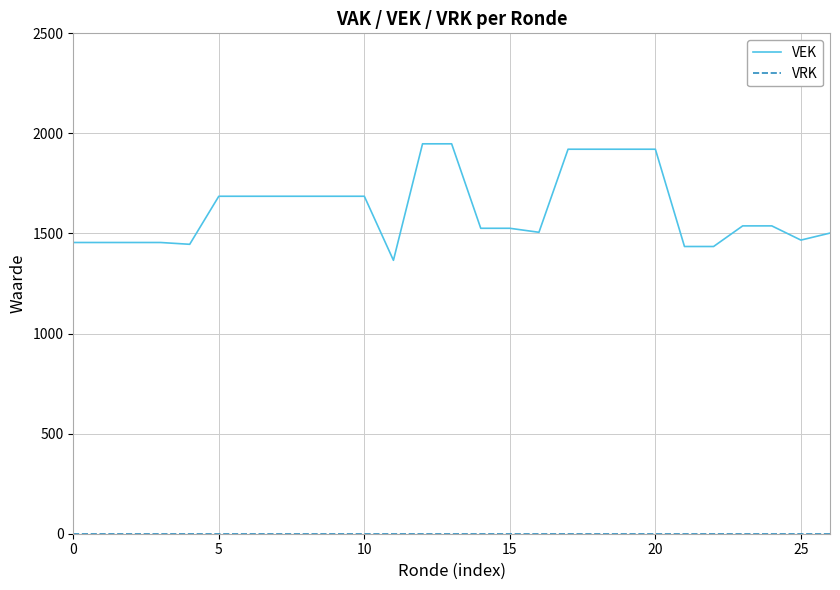

Which series has the largest total across all categories?

VEK